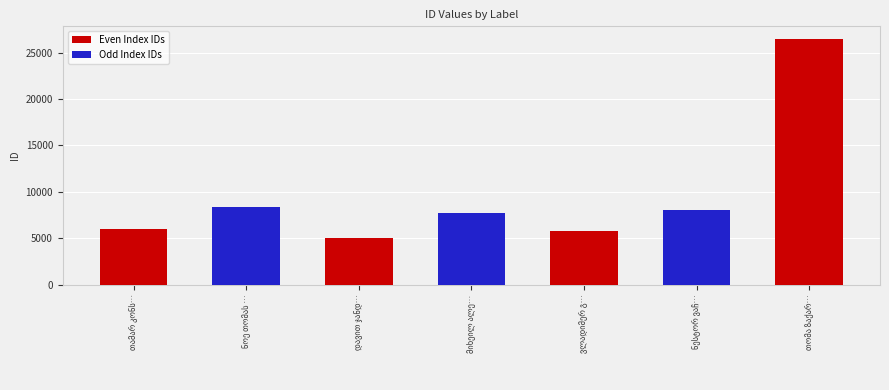

Reading left to right, list all the values displayed in this chart.

6028	8401	5078	7689	5816	8028	26502